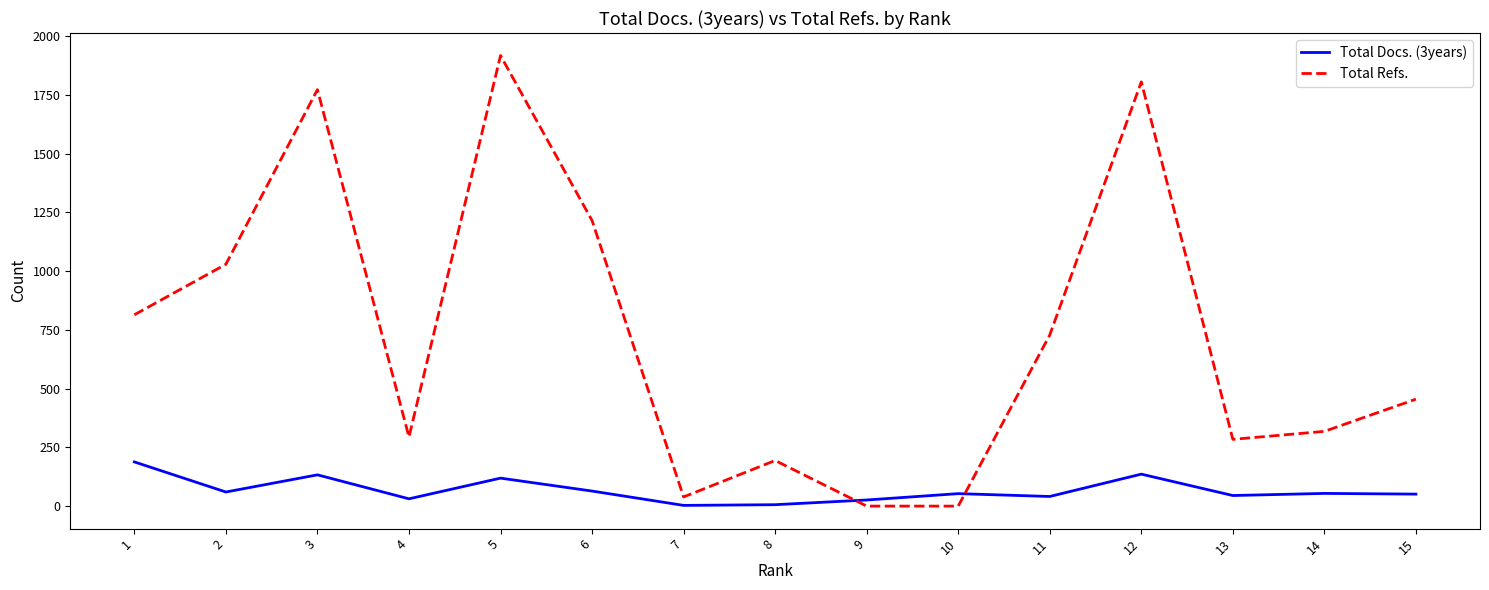

What is the average value of the Total Docs. (3years) series?

67